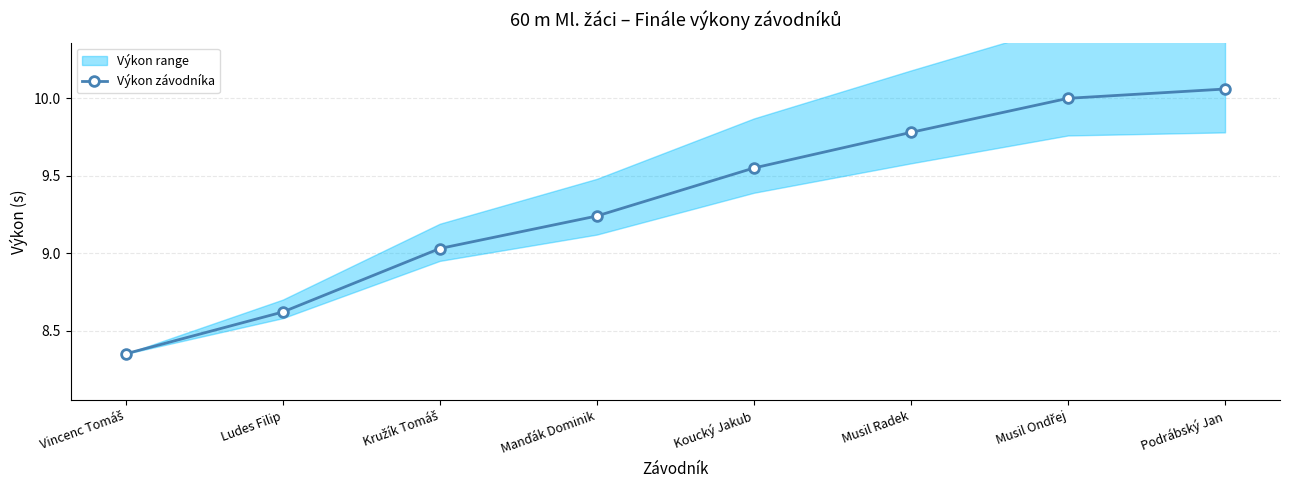

How many data points are less than 9?

2